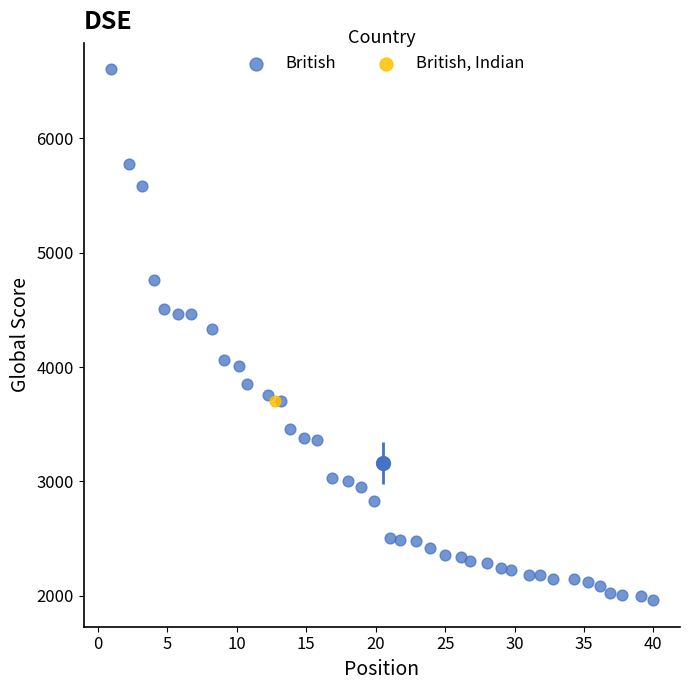

What are all the series names shown in the legend?

British, British, Indian